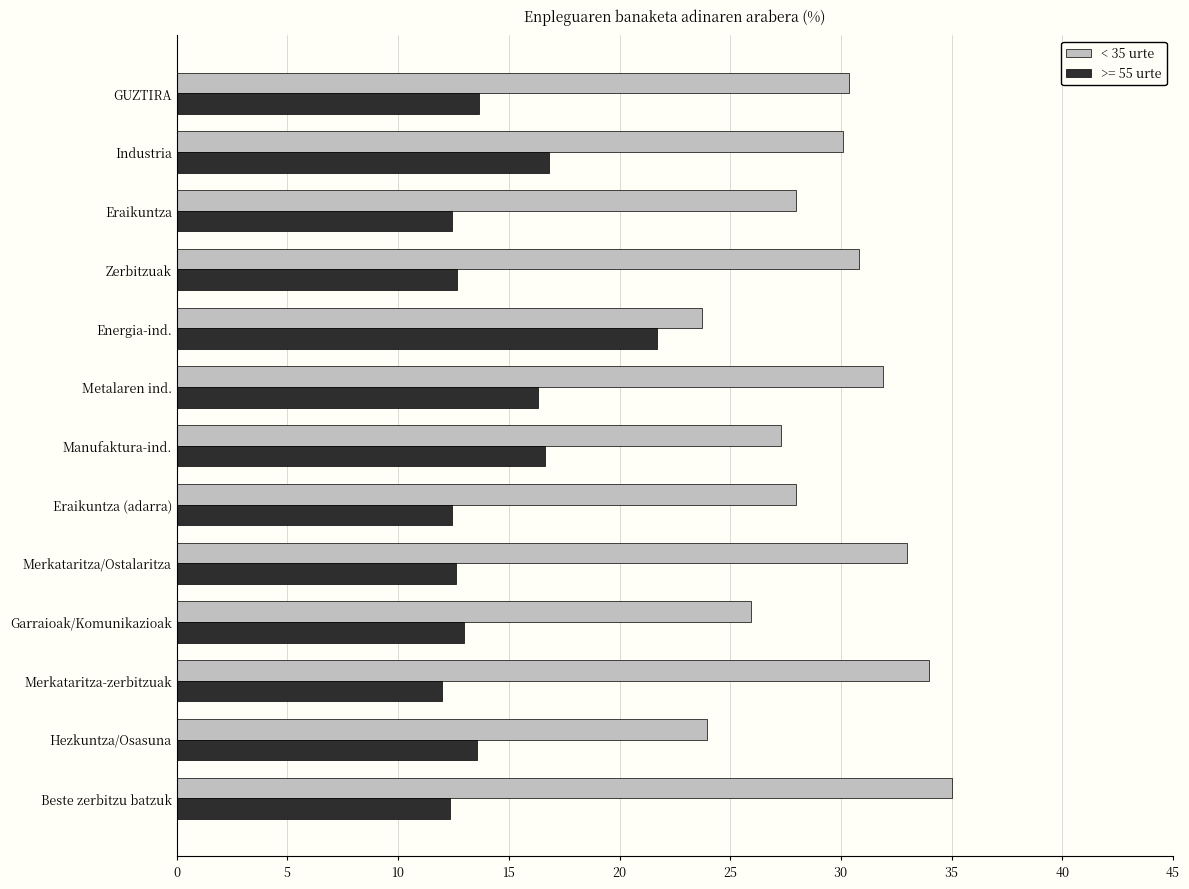

Rank the series by their average value, from lowest to highest.

>= 55 urte, < 35 urte